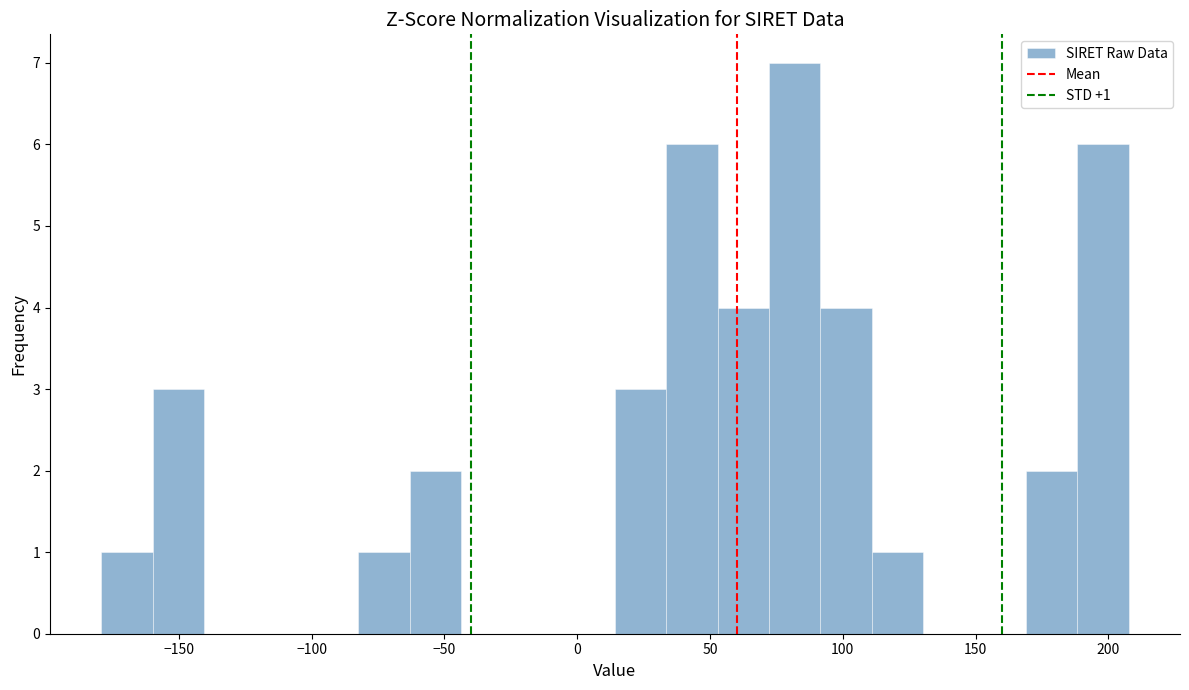

Around what value on the x-axis is the tallest bar? Give the approximate position of its centre, as read against the axis.

80